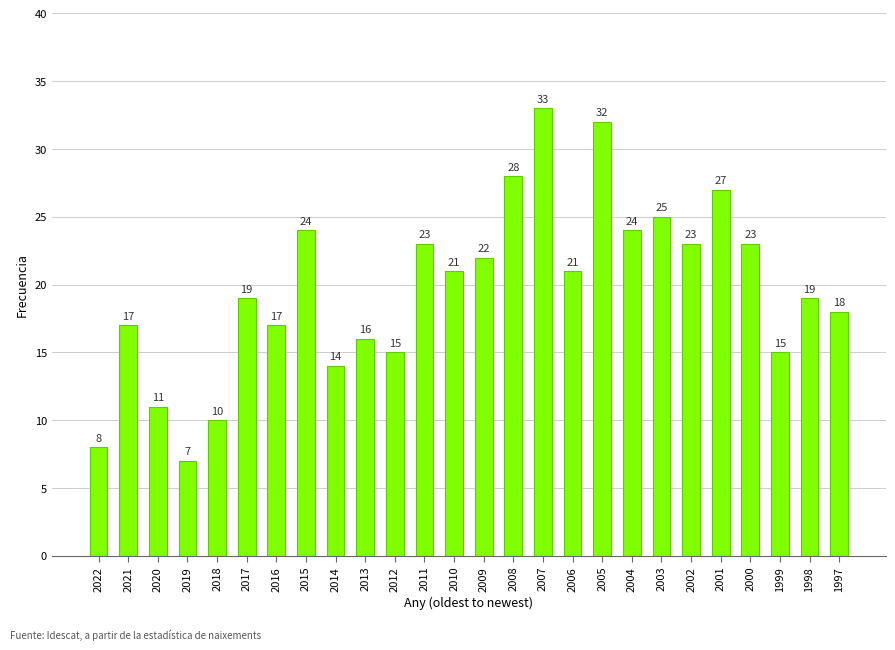

What is the change in value from 2011 to 1998?

-4